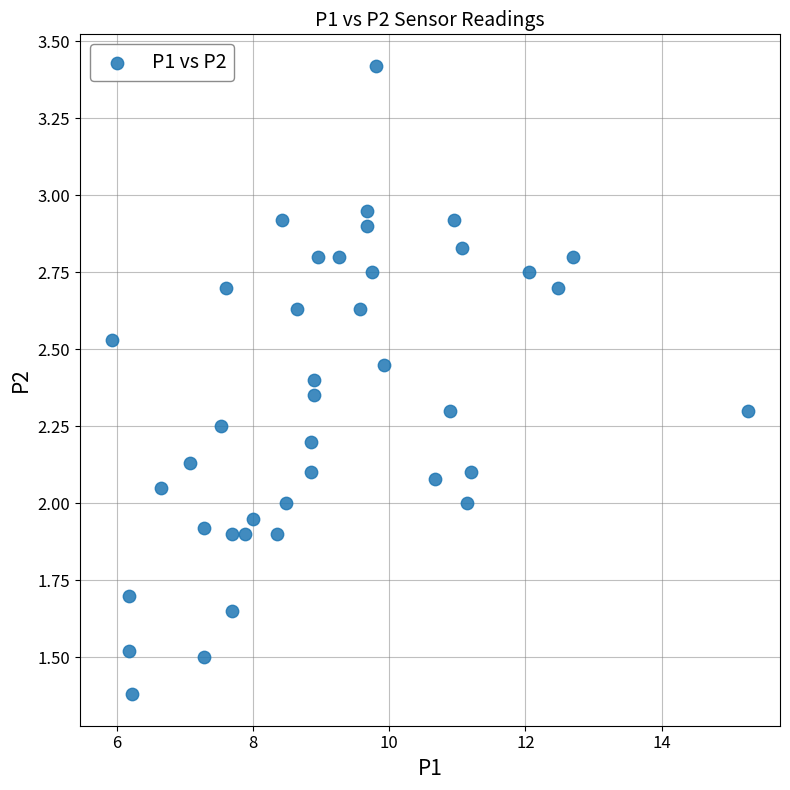

What is the range of X values (max minus min)?

9.3